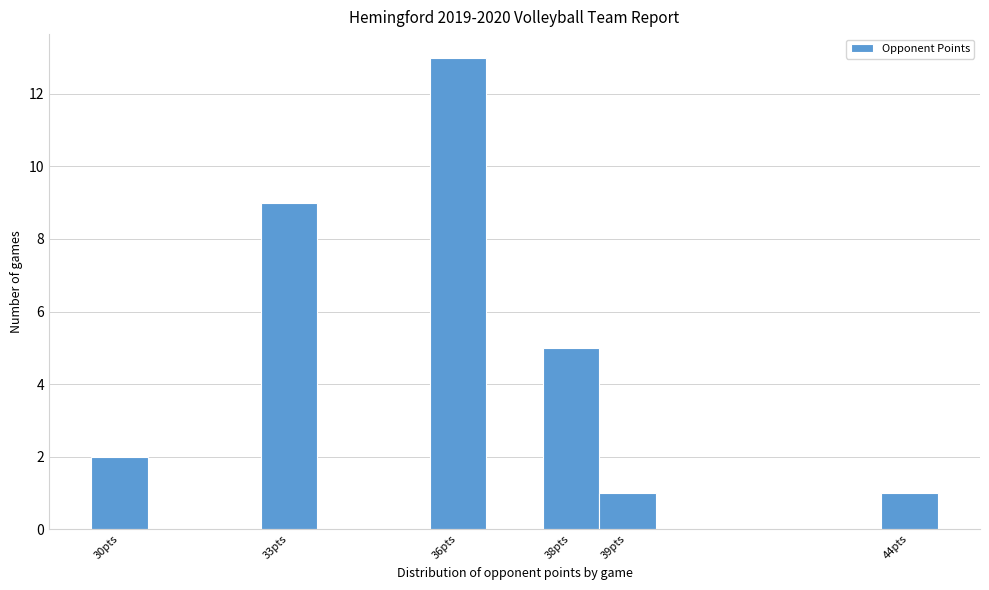

What is the height of the bar covering 35.5 to 36.5 on the x-axis? The values are not printed on the chart, so give them approximately, as read against the axis.

13